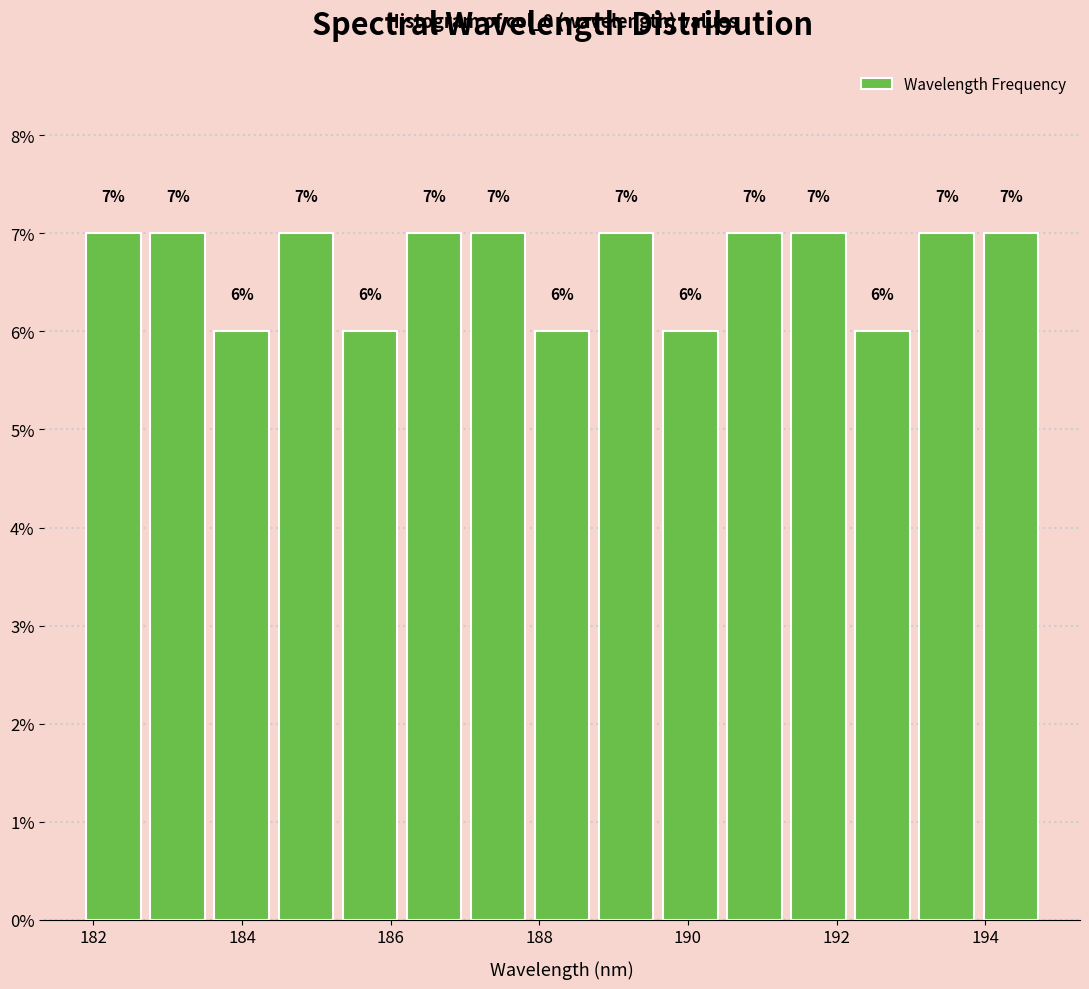

What is the height of the bar covering 190.4 to 191.4 on the x-axis? The bar edges are not printed on the chart, so give them approximately, as read against the axis.

7